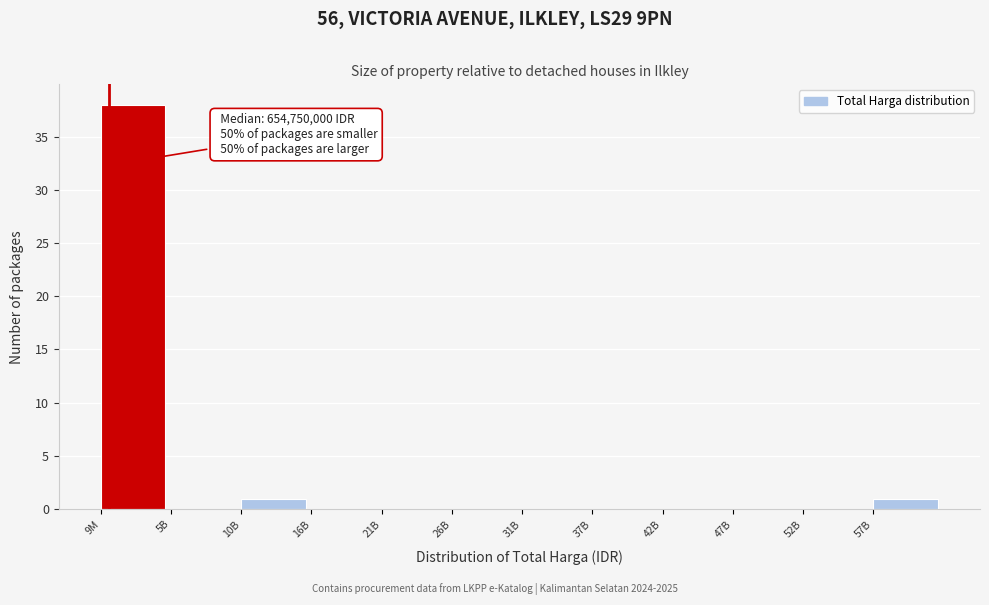

Reading right to left, what are all the values shown in this chart?

57B=1	52B=0	47B=0	42B=0	37B=0	31B=0	26B=0	21B=0	16B=0	10B=1	5B=0	9M=38